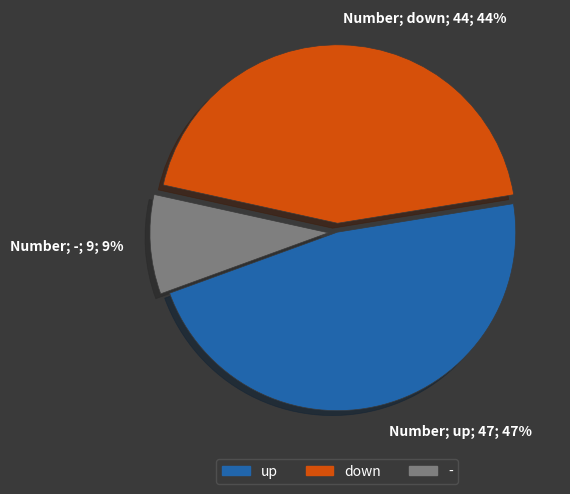

Is it true that Number; down; 44; 44% is 56% of the pie?

False